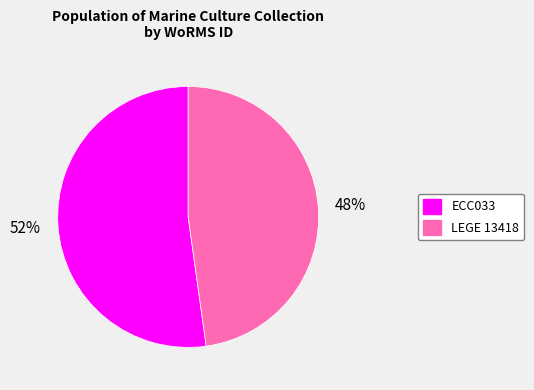

To the nearest percent, what is the difference between the LEGE 13418 and ECC033 slice percentages?

4%